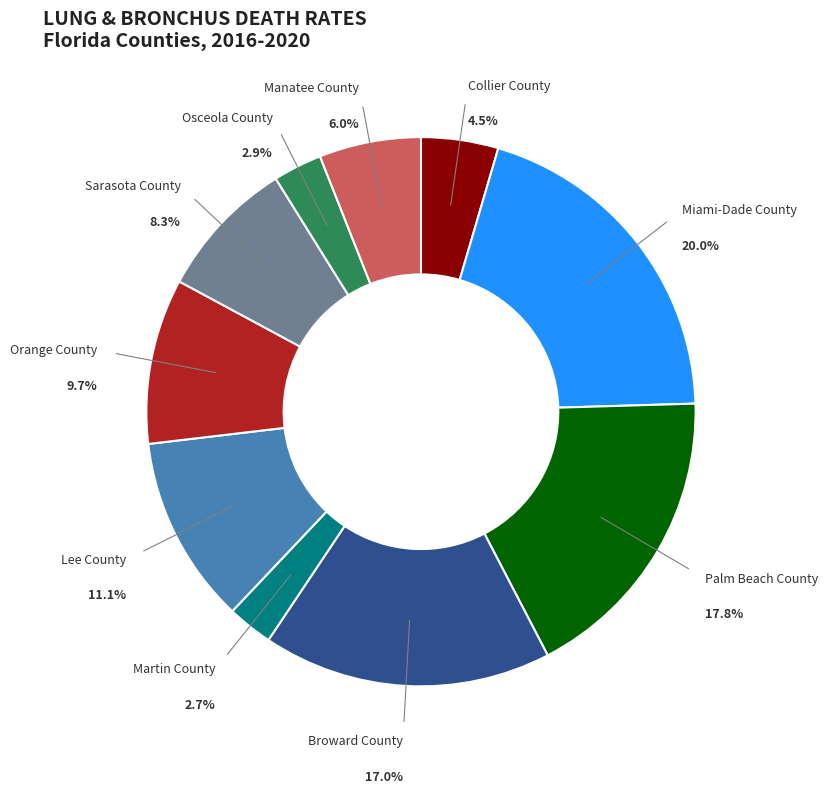

How many segments does this pie chart have?

10